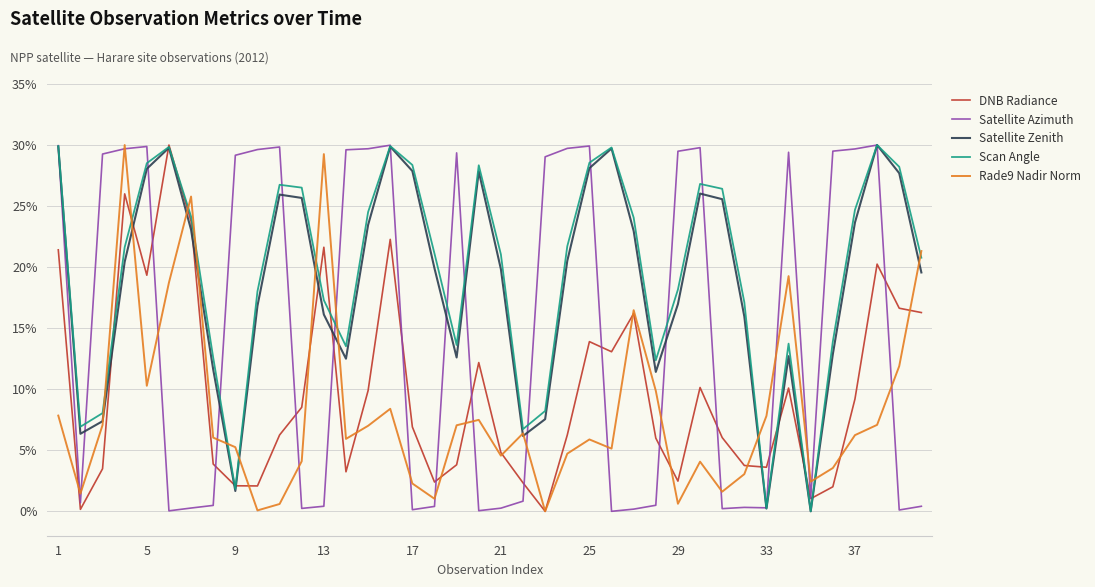

What is the highest value of the Rade9 Nadir Norm series?

30.0